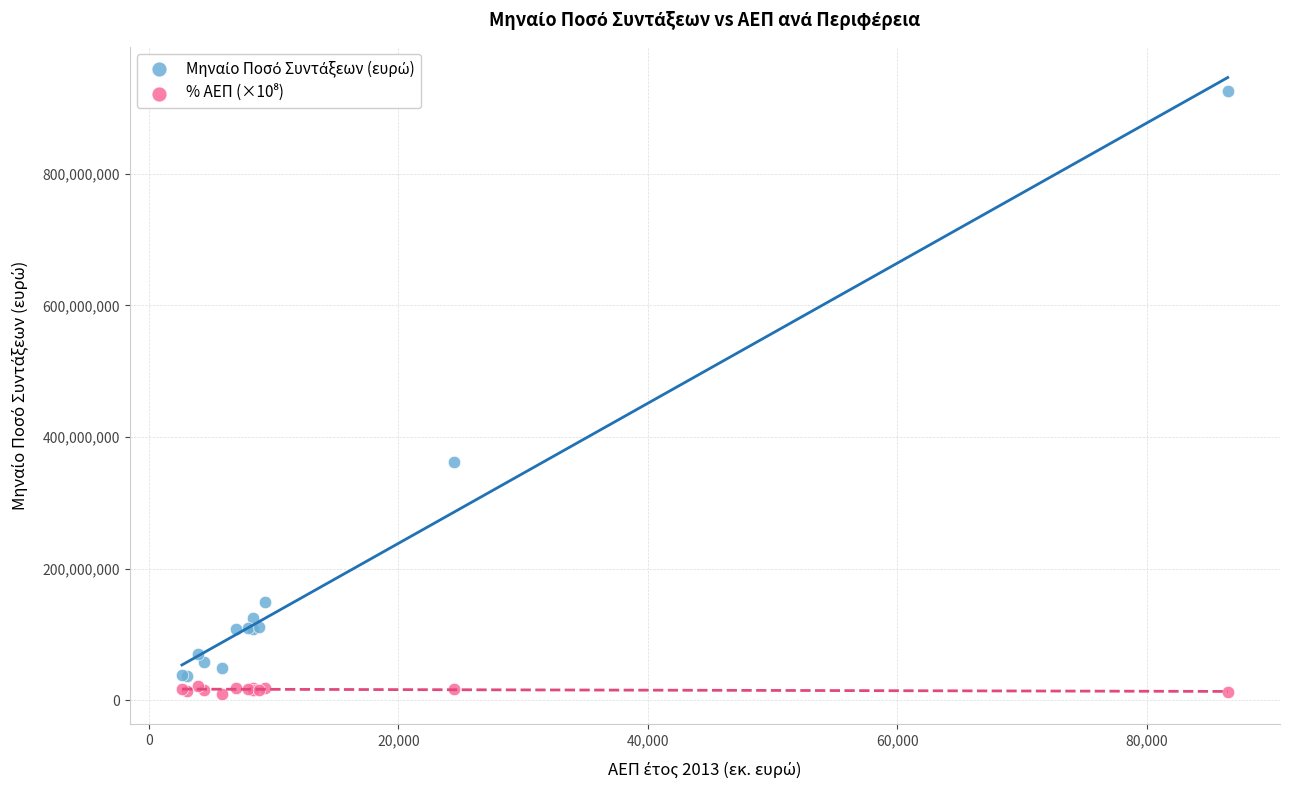

What is the X range (max minus min) for the scatter plot?

83814.0